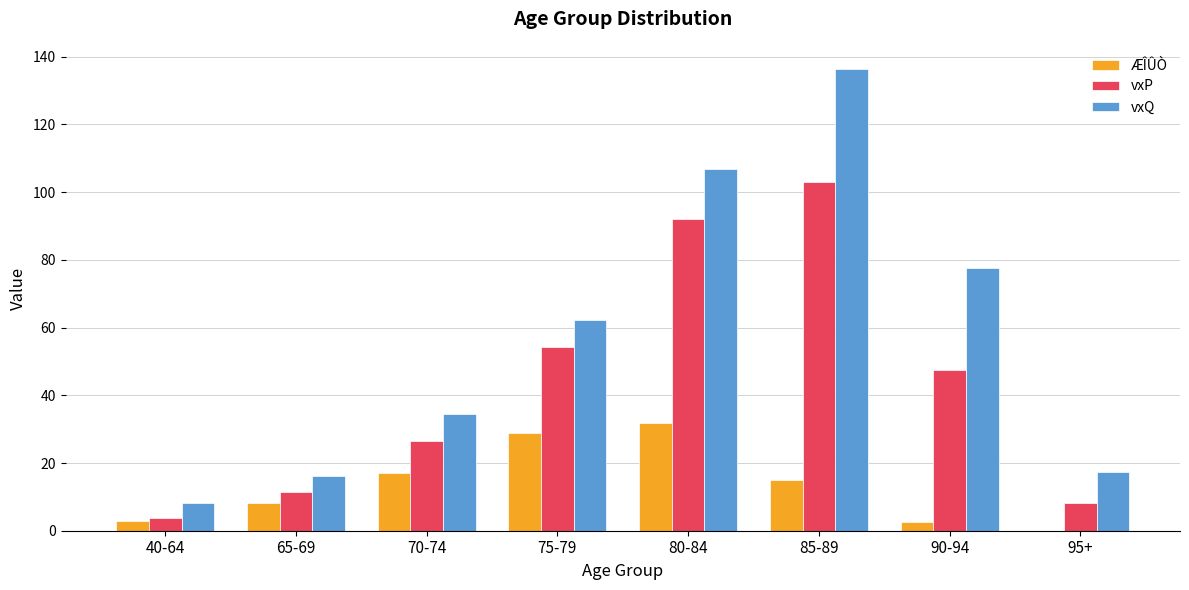

Which series has the widest spread of values?

vxQ